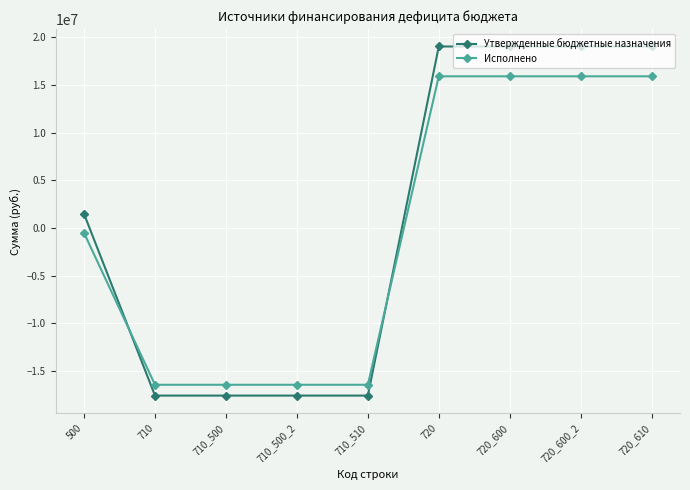

Where do Исполнено and Утвержденные бюджетные назначения first cross each other?

500 and 710